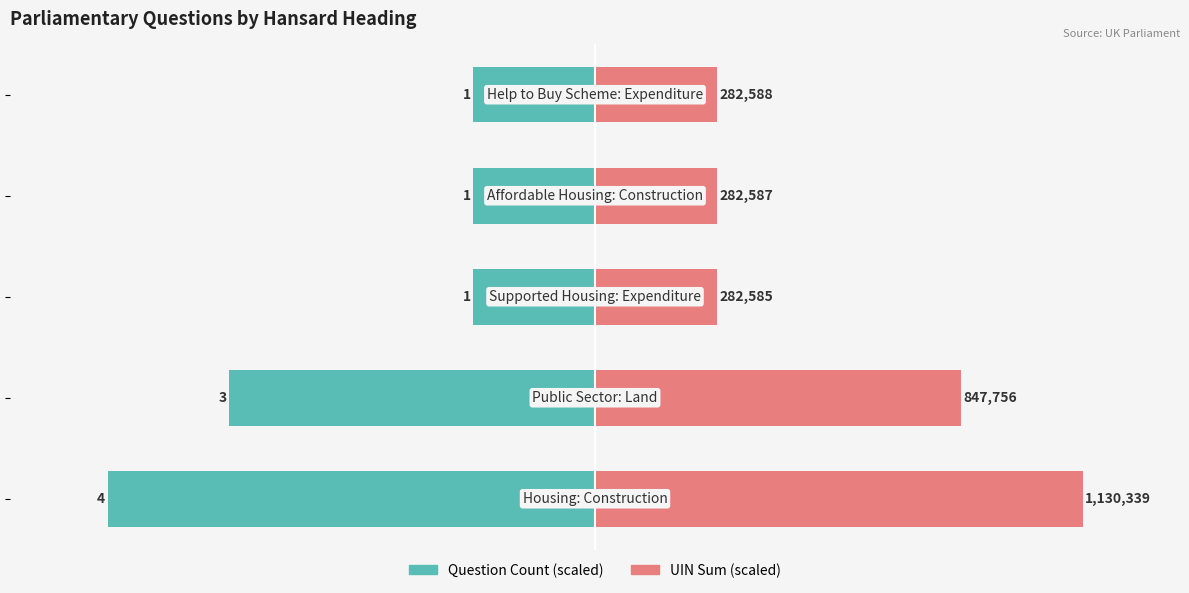

Between 1 and 2, which series saw the biggest shift?

UIN Sum (scaled)